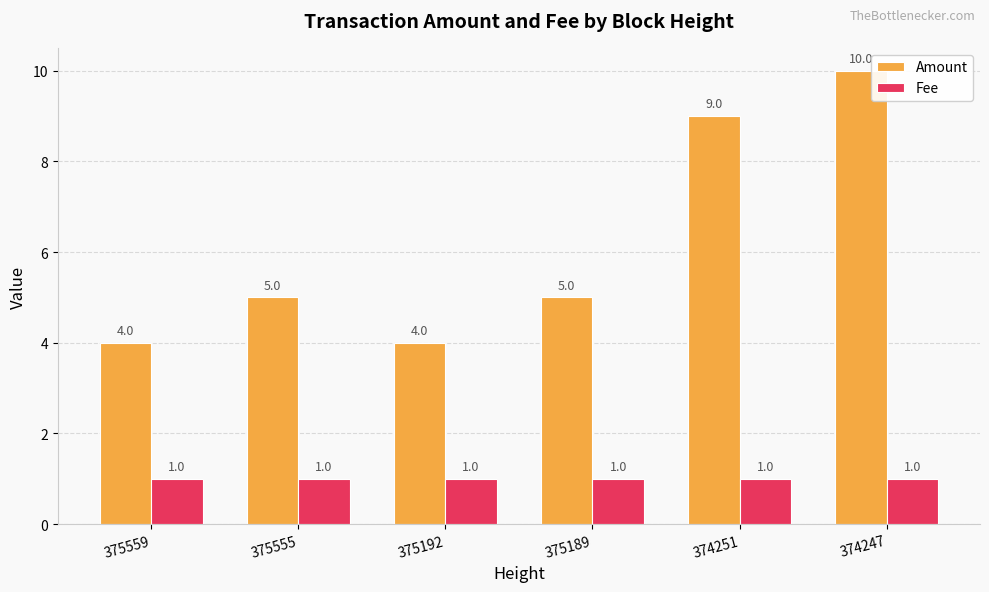

The Fee series shows 1 at 374247. True or false?

True